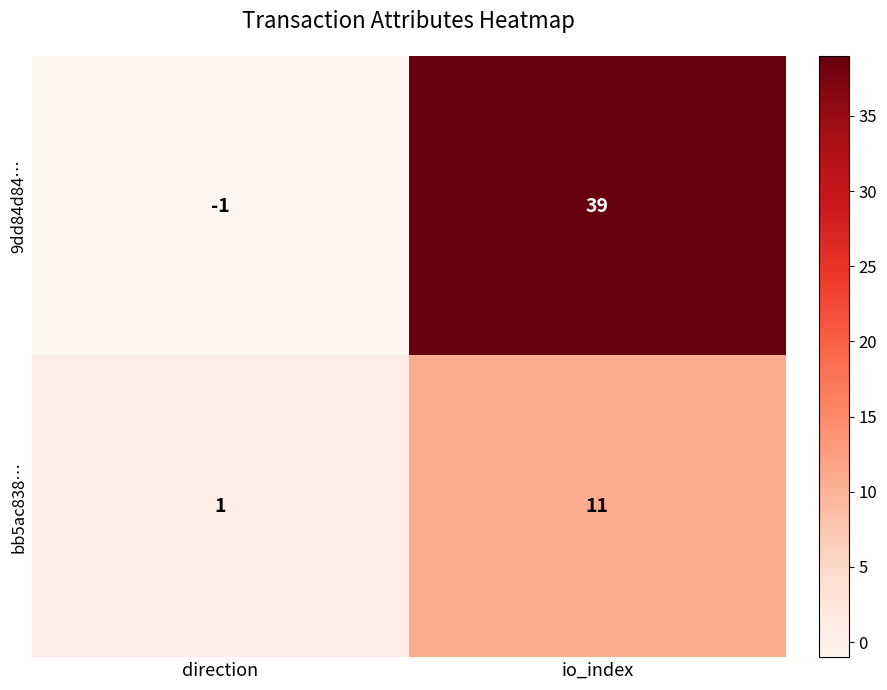

What is the maximum value for 9dd84d84…?

39